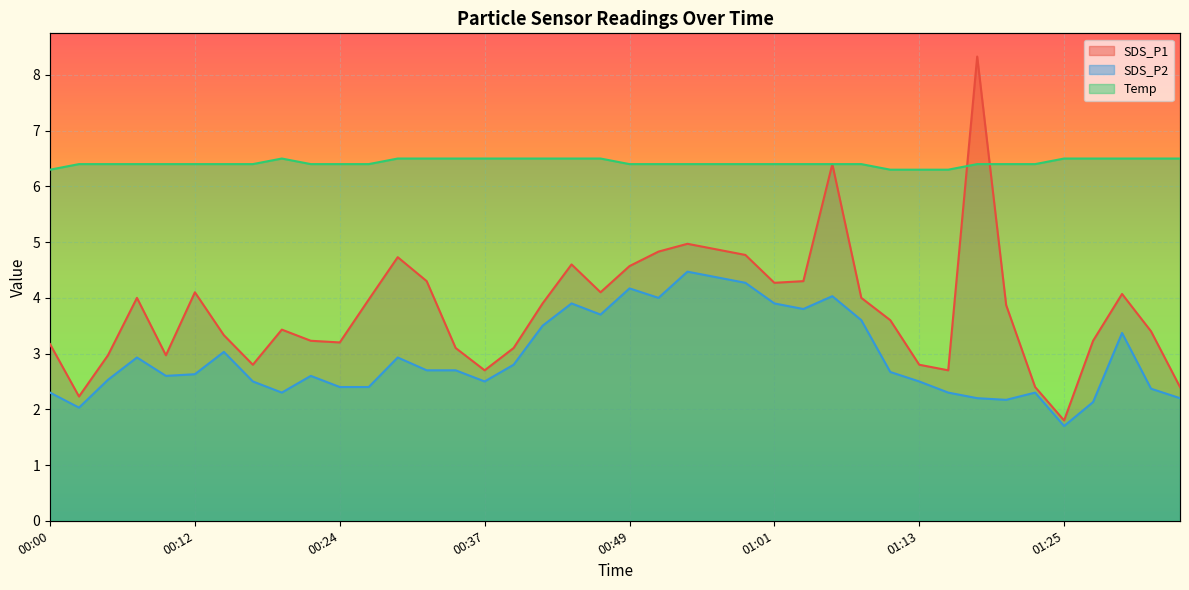

True or false: SDS_P1 has more than 2 points higher than both neighbors.

True